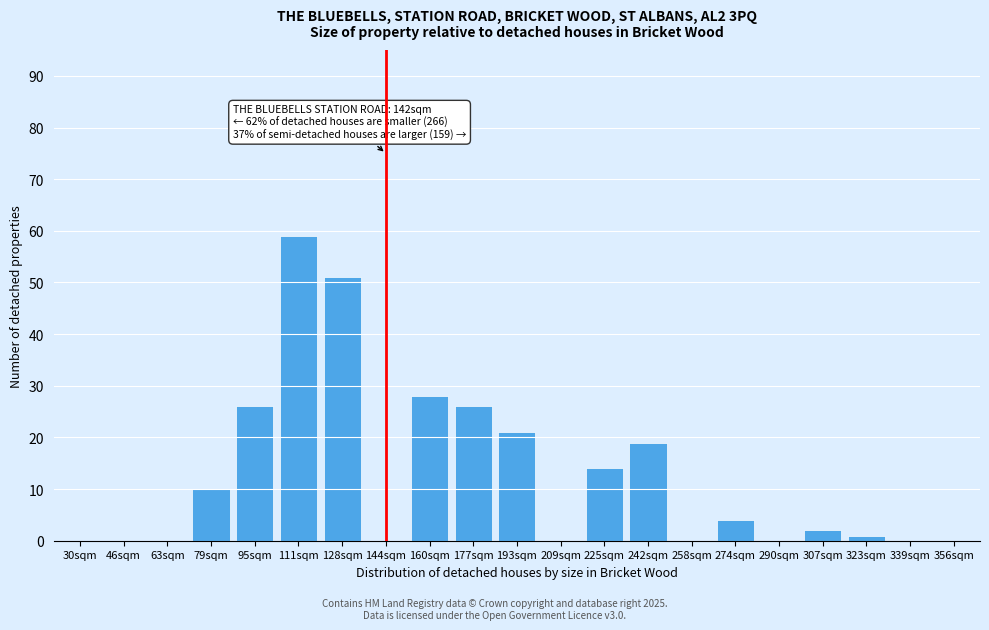

Reading left to right, transcribe all the data shown in this chart.

30sqm=0	46sqm=0	63sqm=0	79sqm=10	95sqm=26	111sqm=59	128sqm=51	144sqm=0	160sqm=28	177sqm=26	193sqm=21	209sqm=0	225sqm=14	242sqm=19	258sqm=0	274sqm=4	290sqm=0	307sqm=2	323sqm=1	339sqm=0	356sqm=0